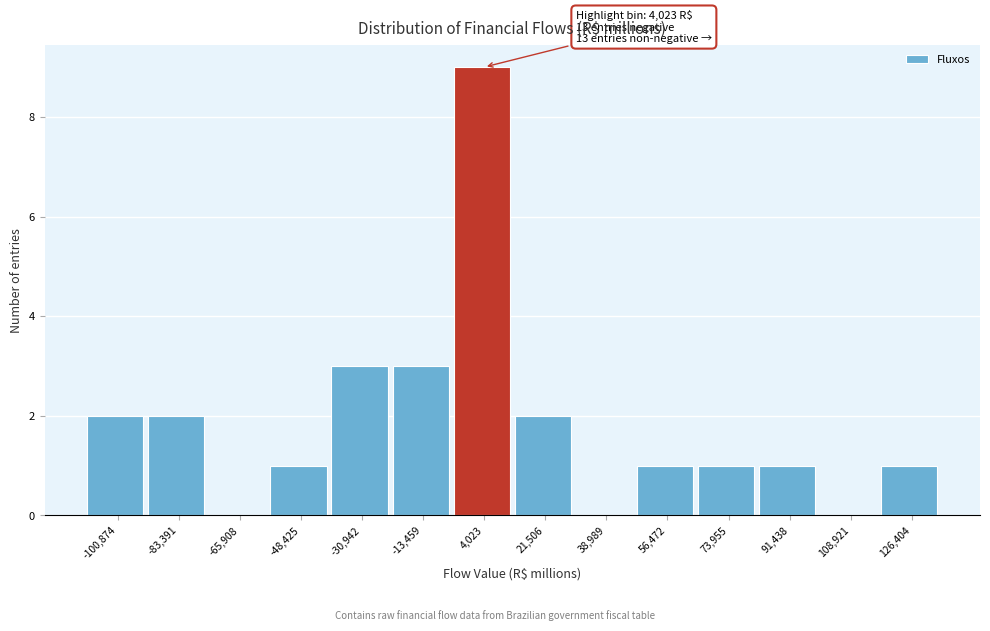

Over which range of the x-axis is the bar tallest?

-4000 to 12000